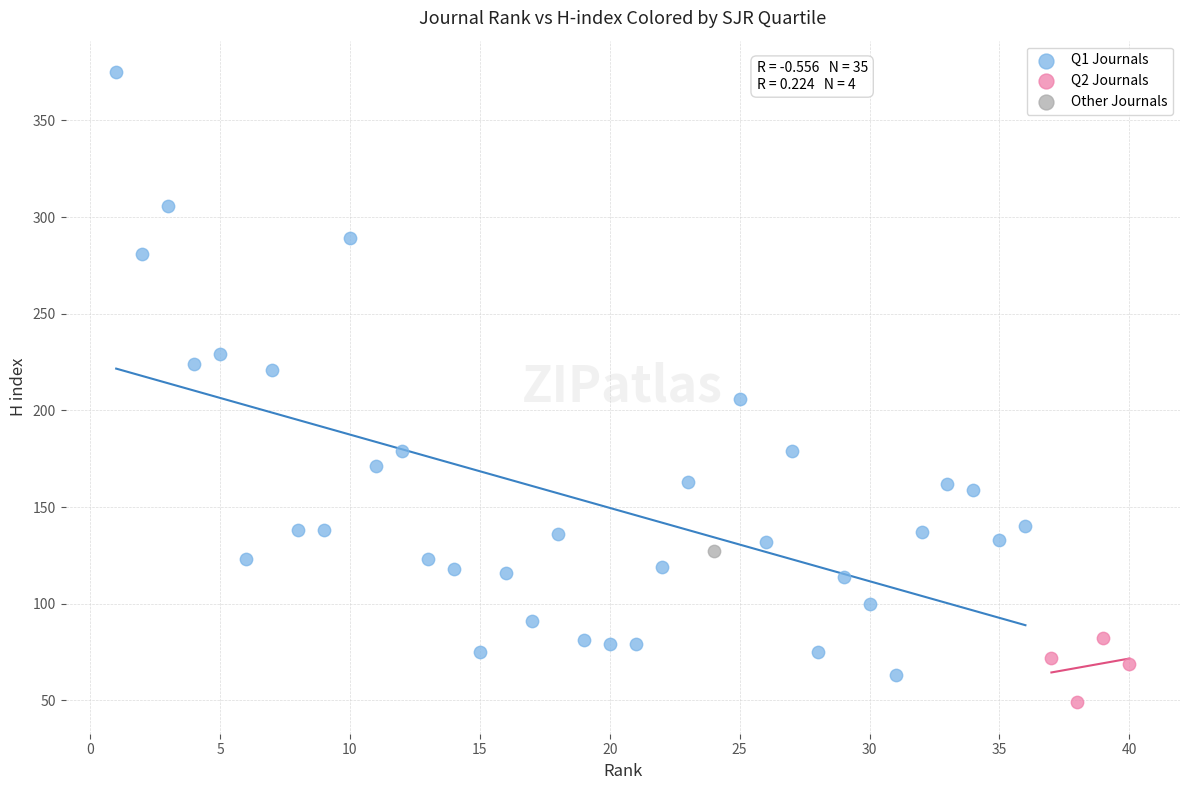

Which series contains the highest Y value?

Q1 Journals